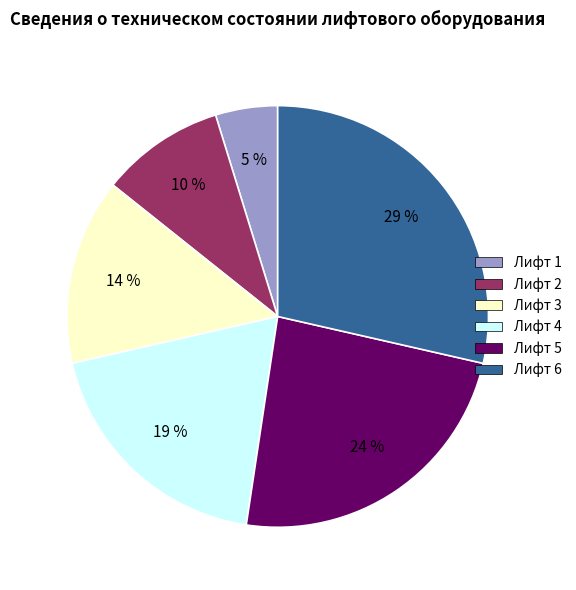

What is the smallest slice in the pie chart?

Лифт 1